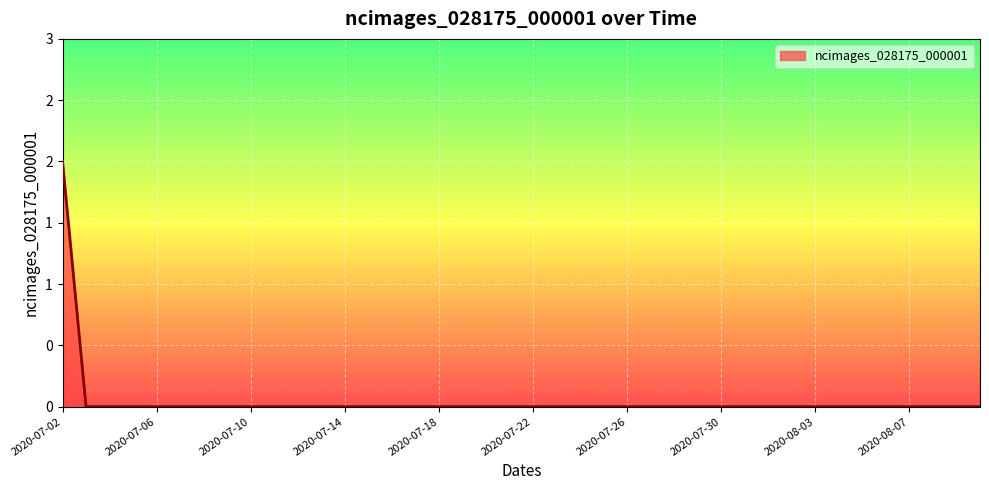

Does the chart have visible grid lines?

Yes